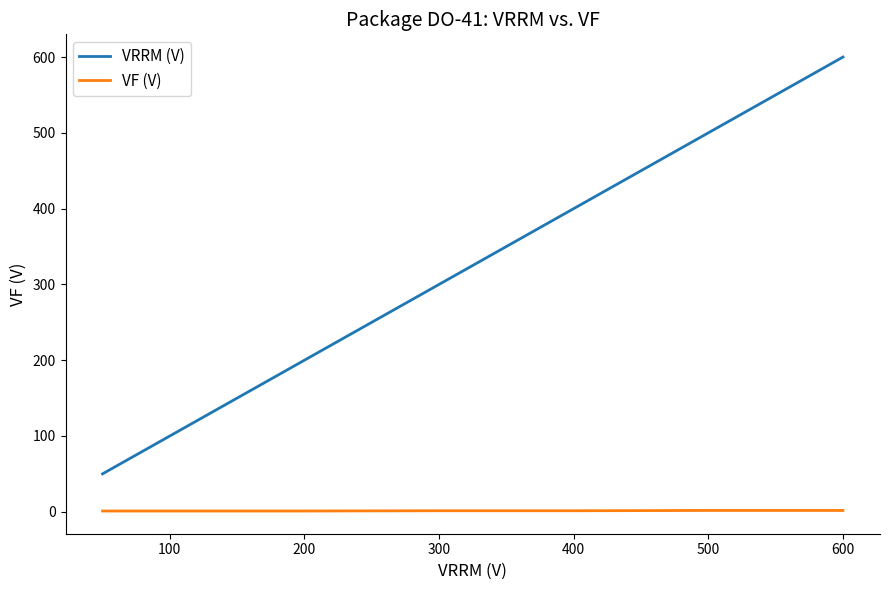

What are all the series names shown in the legend?

VRRM (V), VF (V)